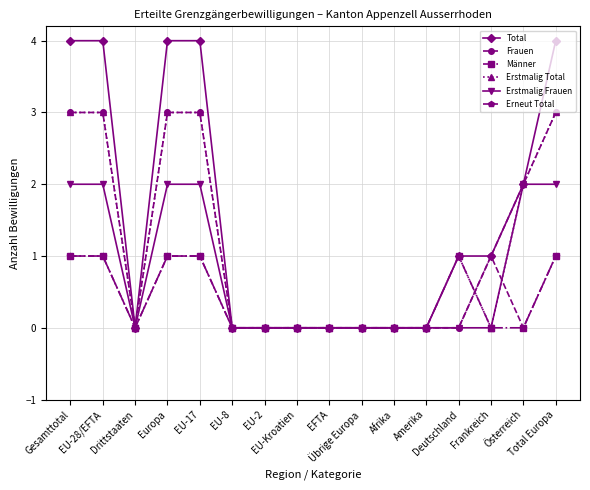

What is the label of the 6th point from the left?

EU-8